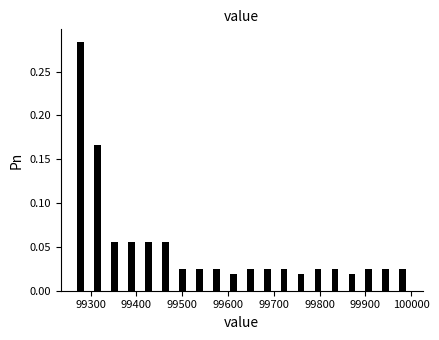

Read against the x-axis, roughly where is the centre of the tallest bar?

99280